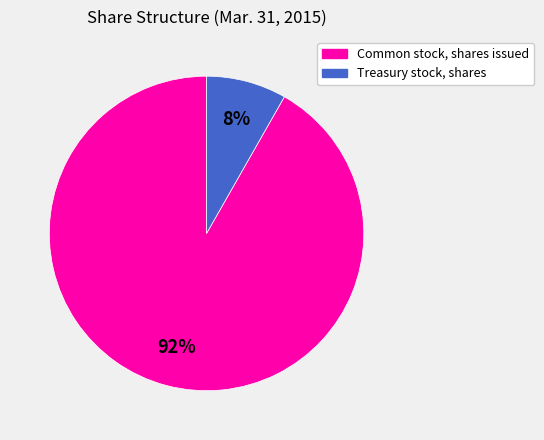

True or false: Common stock, shares issued accounts for 85% of the total.

False